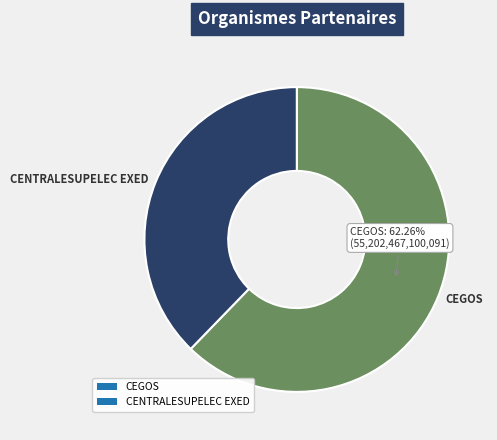

Is there any slice that represents more than half of the pie?

Yes